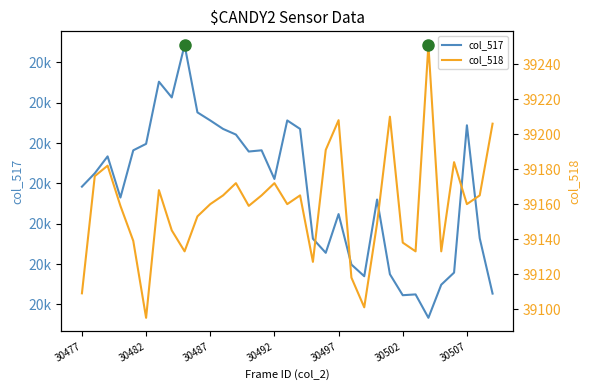

How many data points in col_517 are above 20311?

16